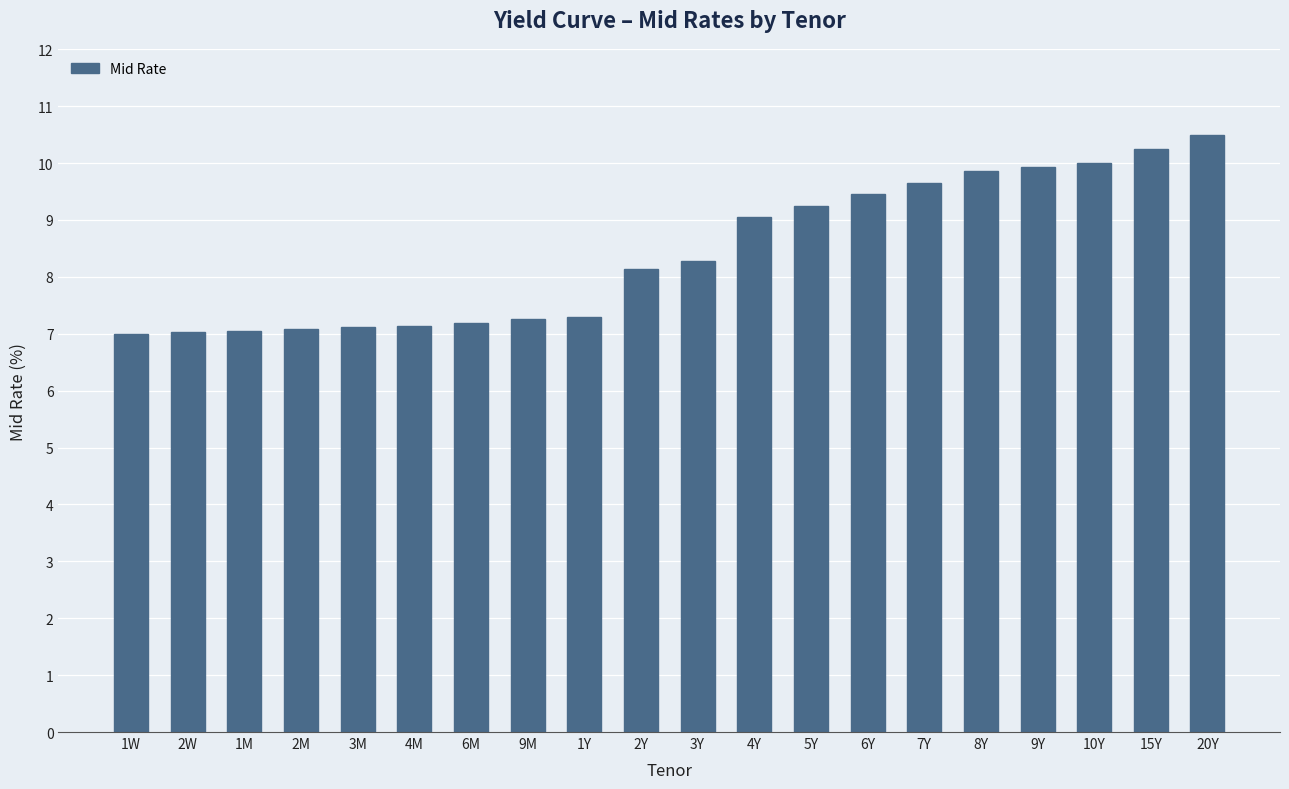

The value at 4Y is 9.1. True or false?

True